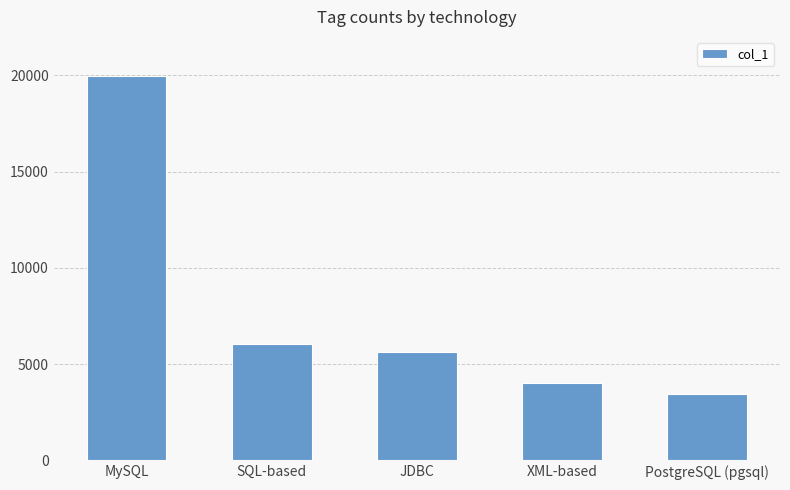

What is the sum of the values at SQL-based and XML-based?

10072